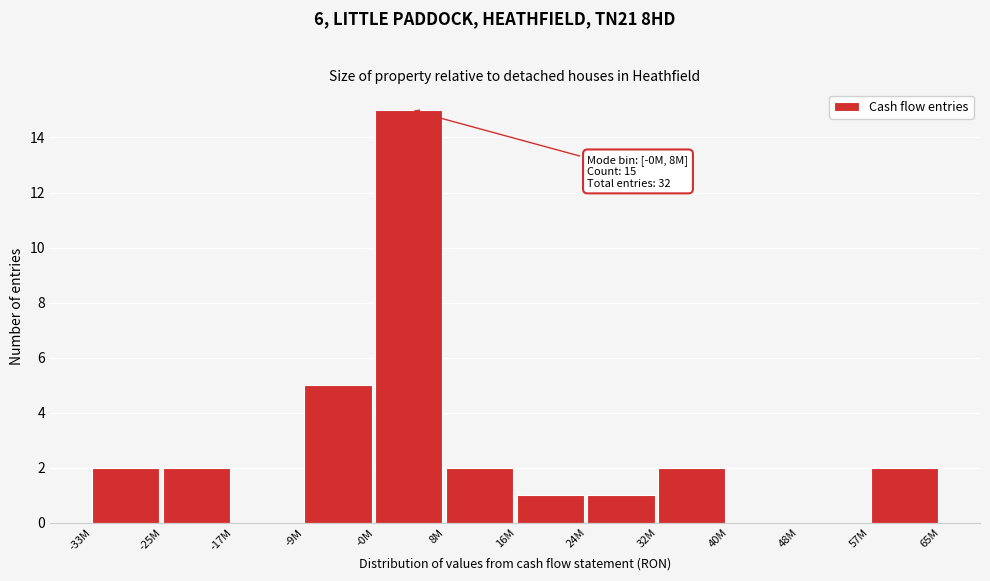

Reading left to right, transcribe all the data shown in this chart.

-33M=2	-25M=2	-17M=0	-9M=5	-0M=15	8M=2	16M=1	24M=1	32M=2	40M=0	48M=0	57M=2